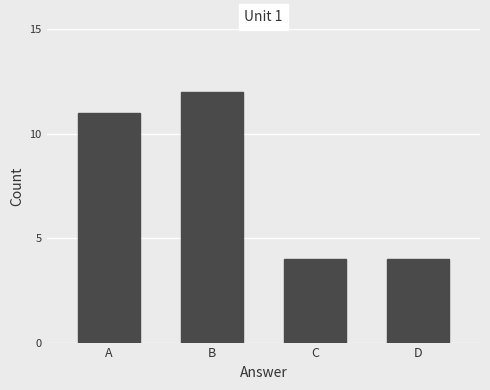

How many values are between 4 and 12?

4